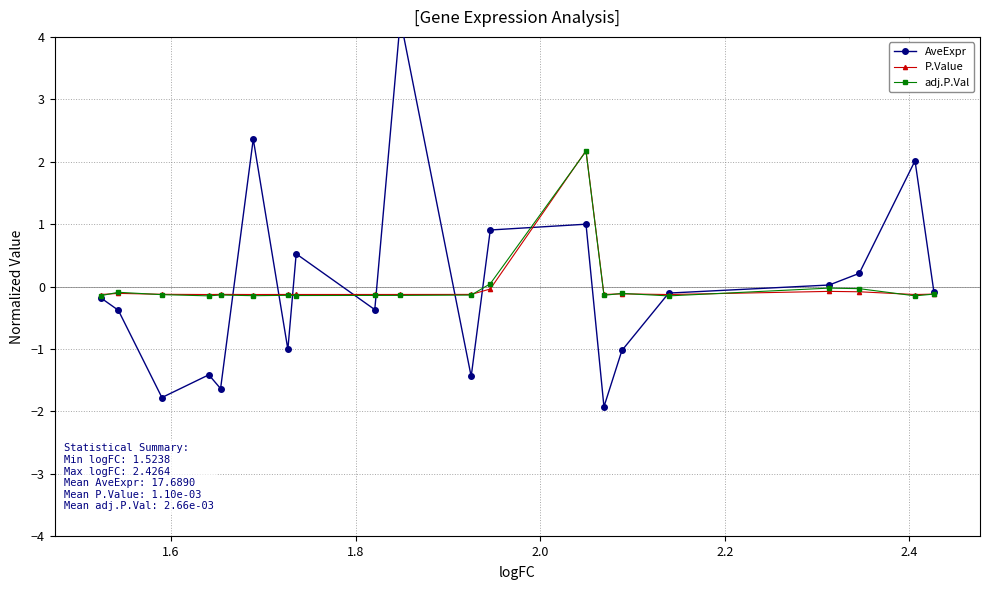

What is the value of the adj.P.Val point at the 10th from the left?

-0.1